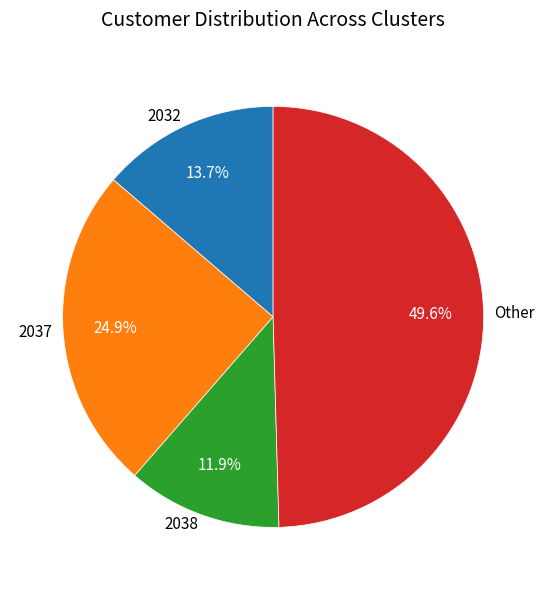

The 2037 slice represents 25% of the pie. True or false?

True